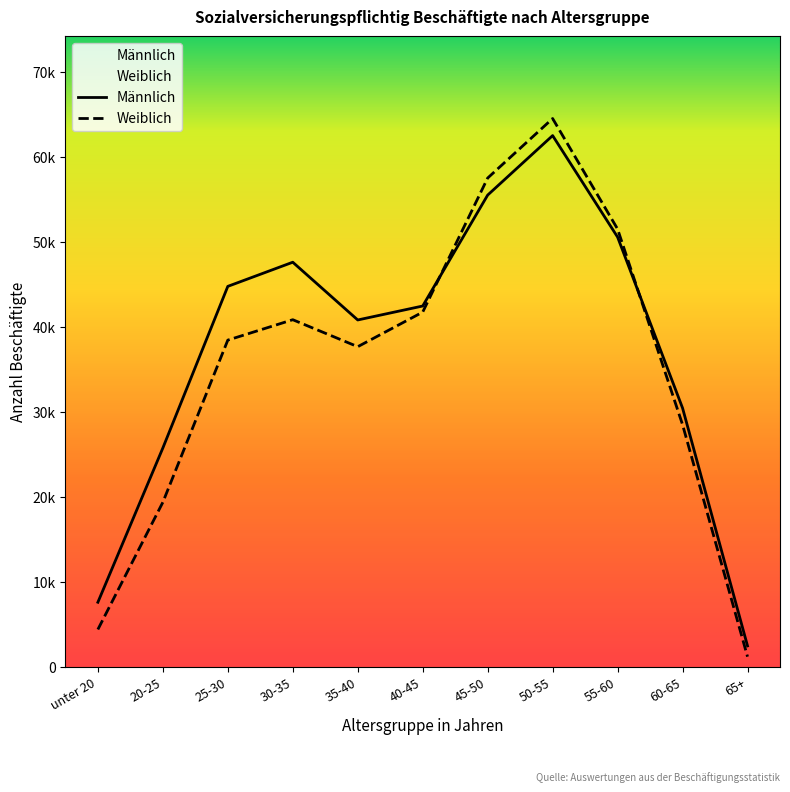

What is the total value across all series at 55-60?

102059